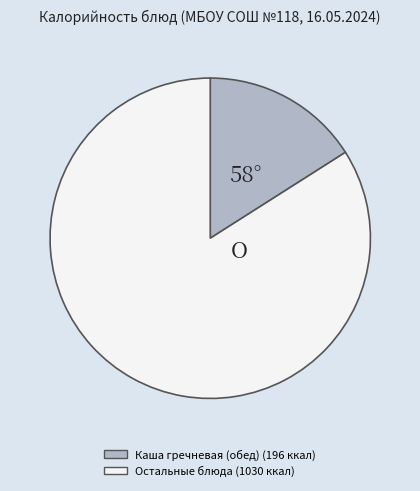

Is there any slice that represents more than half of the pie?

Yes